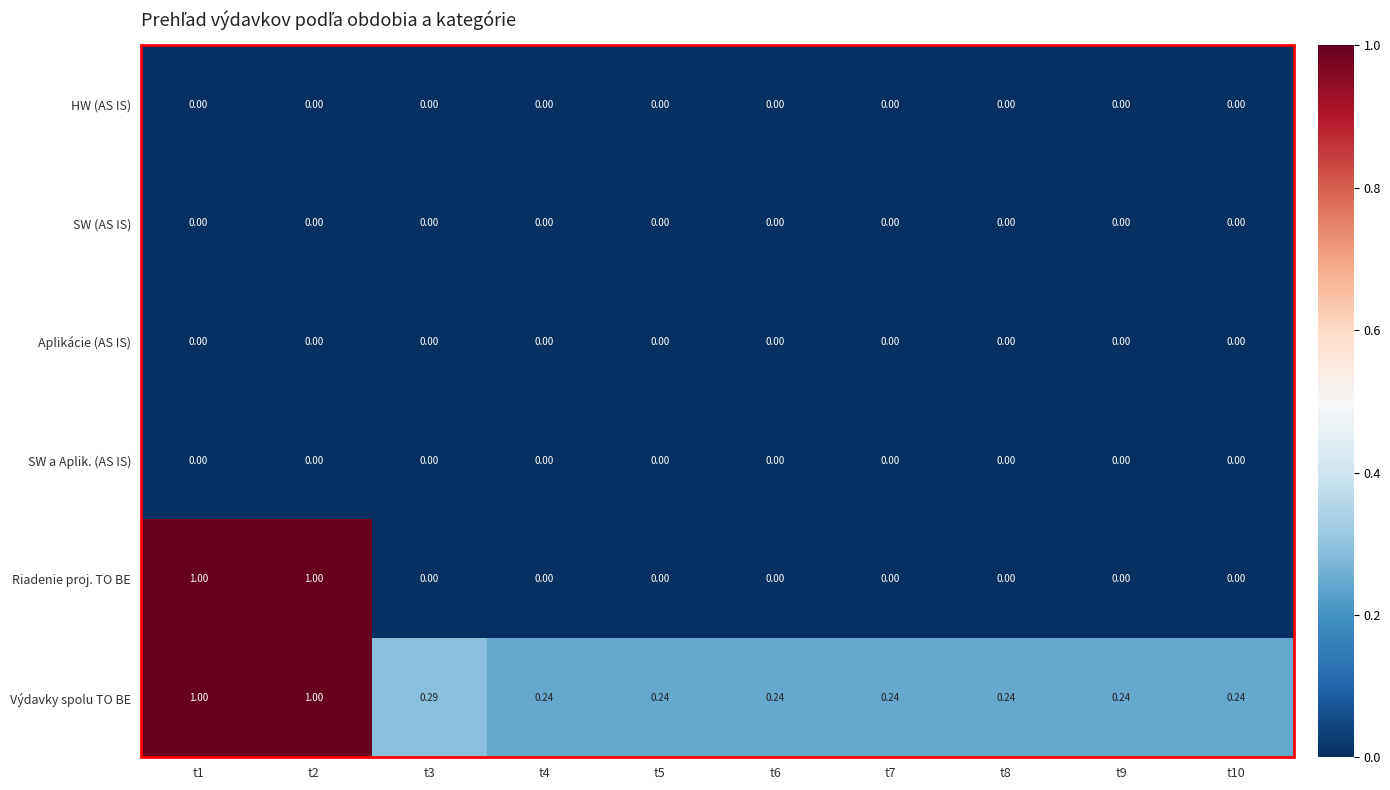

Which series has the widest spread of values?

Riadenie proj. TO BE